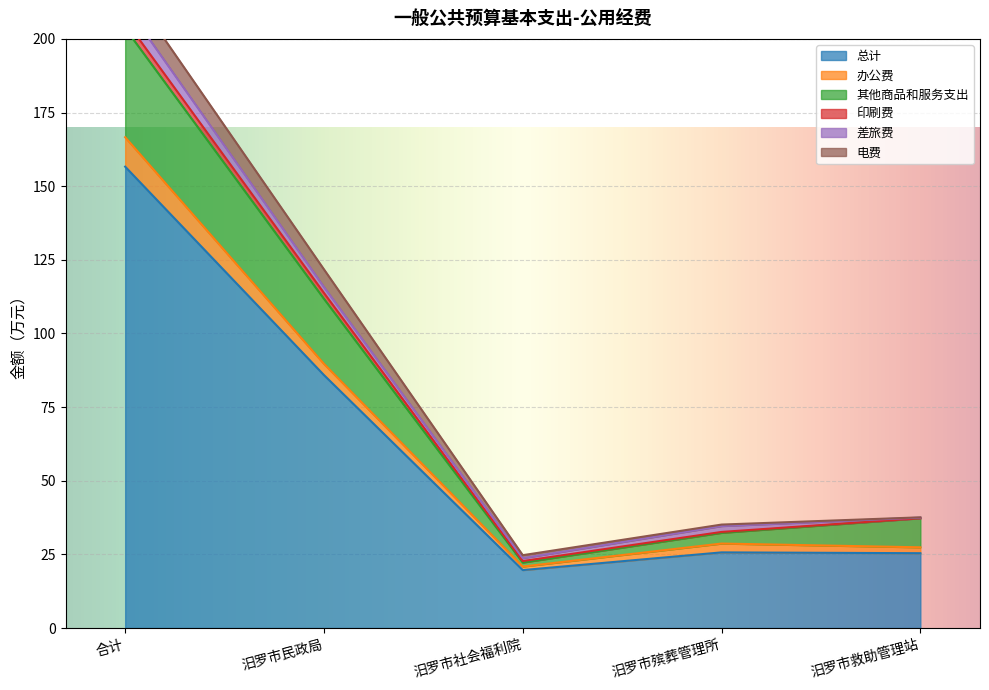

What is the approximate value of 电费 at 汨罗市民政局?

6.0